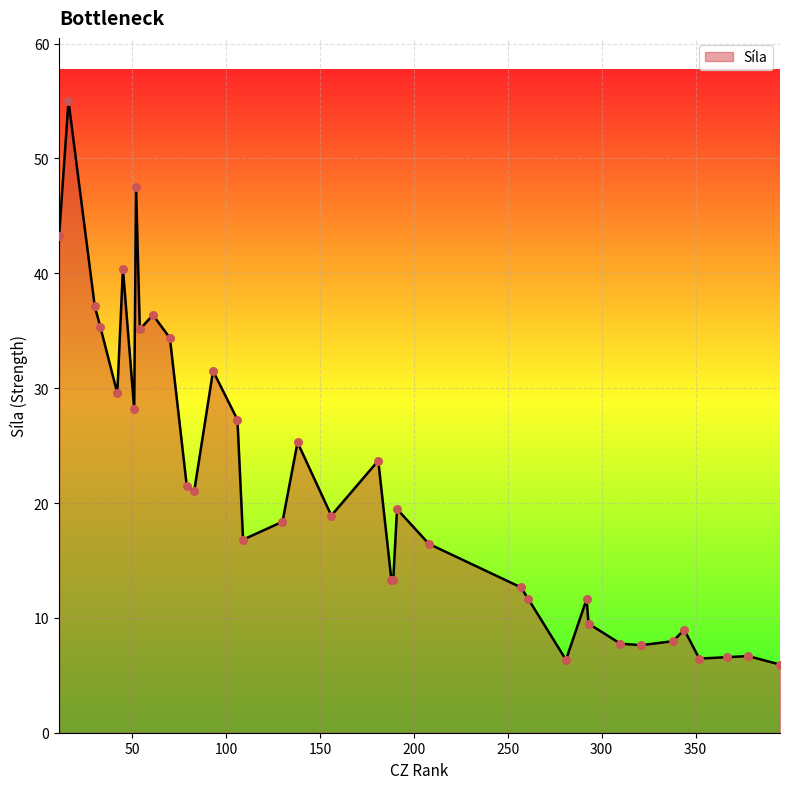

What is the minimum value shown in the chart?

5.9